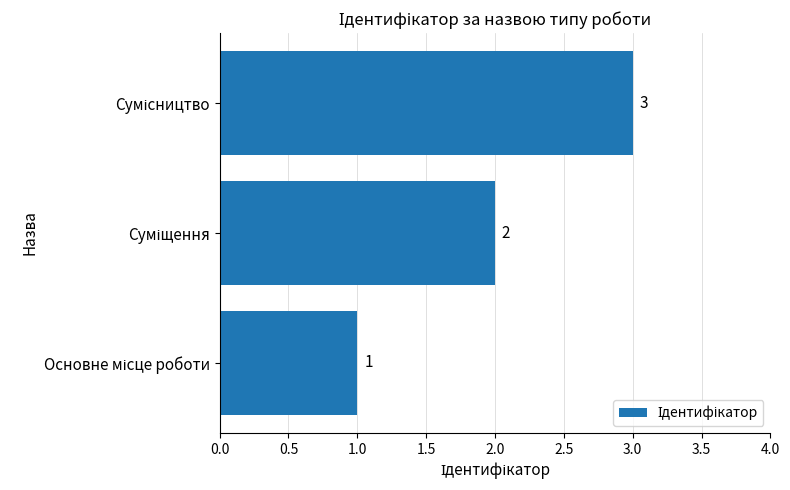

What is the greatest value displayed?

3